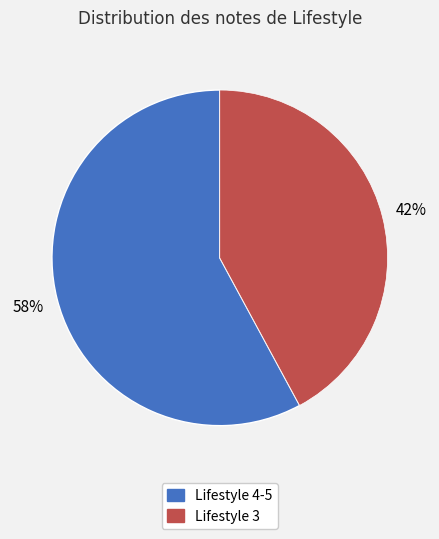

To the nearest percent, what is the difference between the largest and smallest slice percentages?

16%